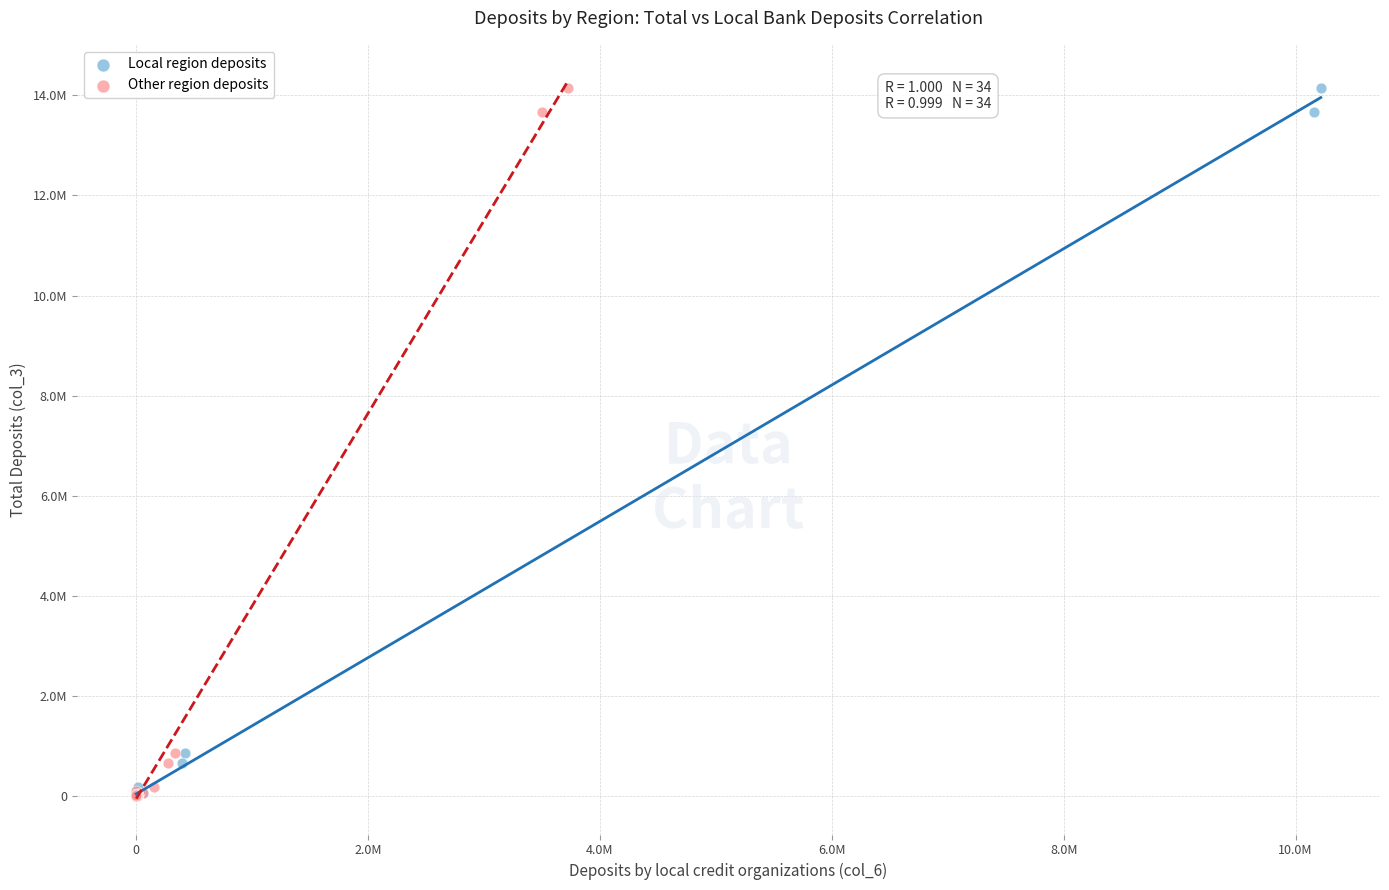

What are all the series names shown in the legend?

Local region deposits, Other region deposits